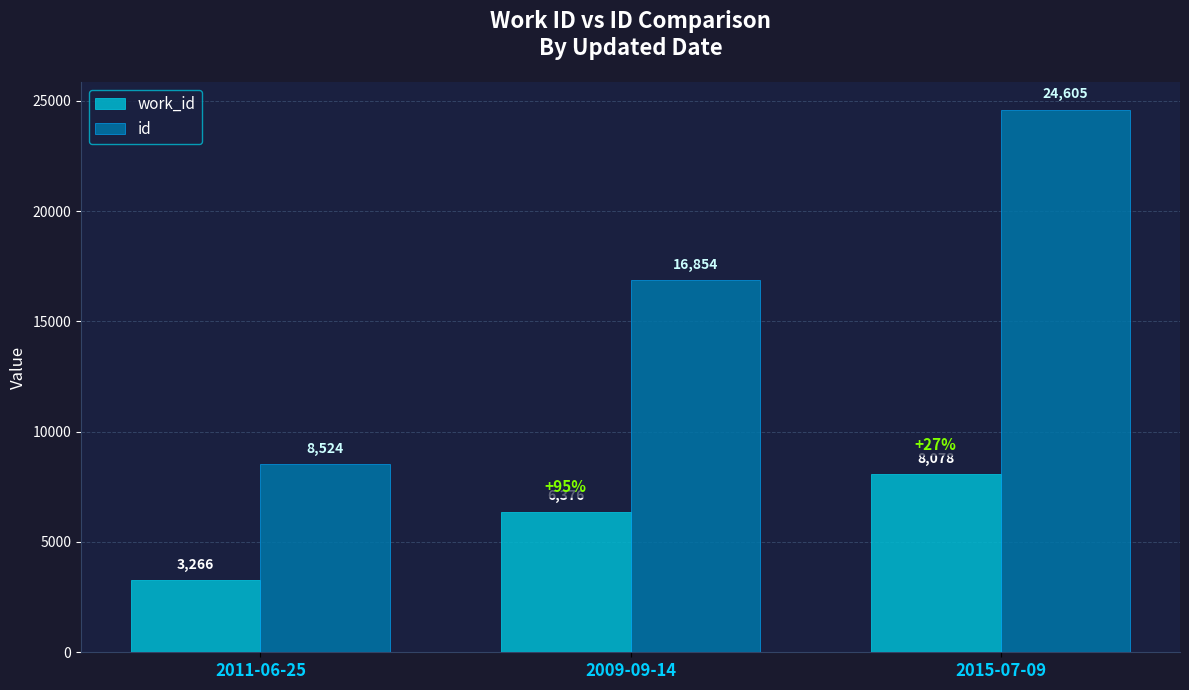

Rank the series at 2011-06-25 from lowest to highest value.

work_id, id